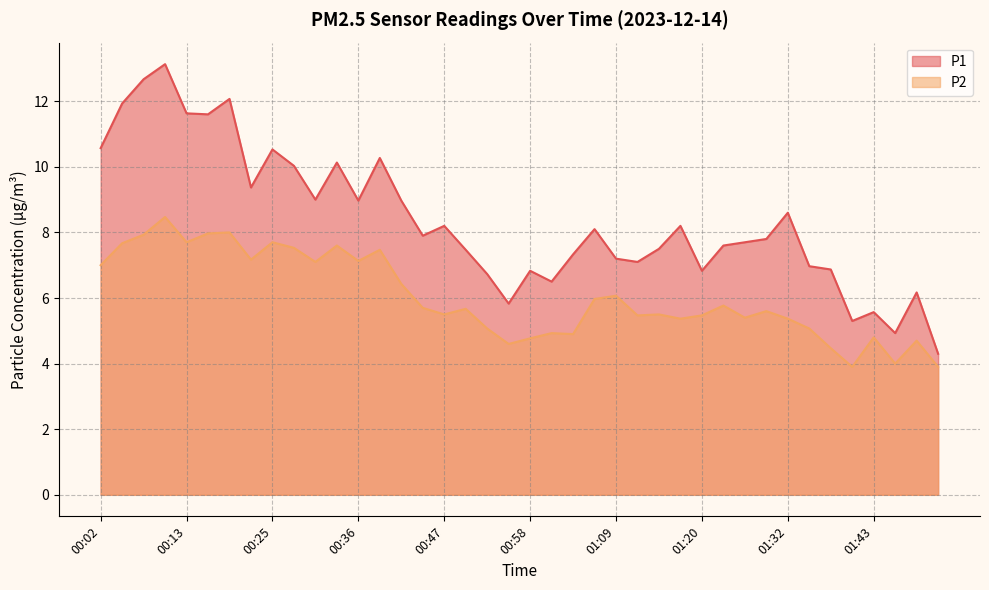

Which series has the widest spread of values?

P1